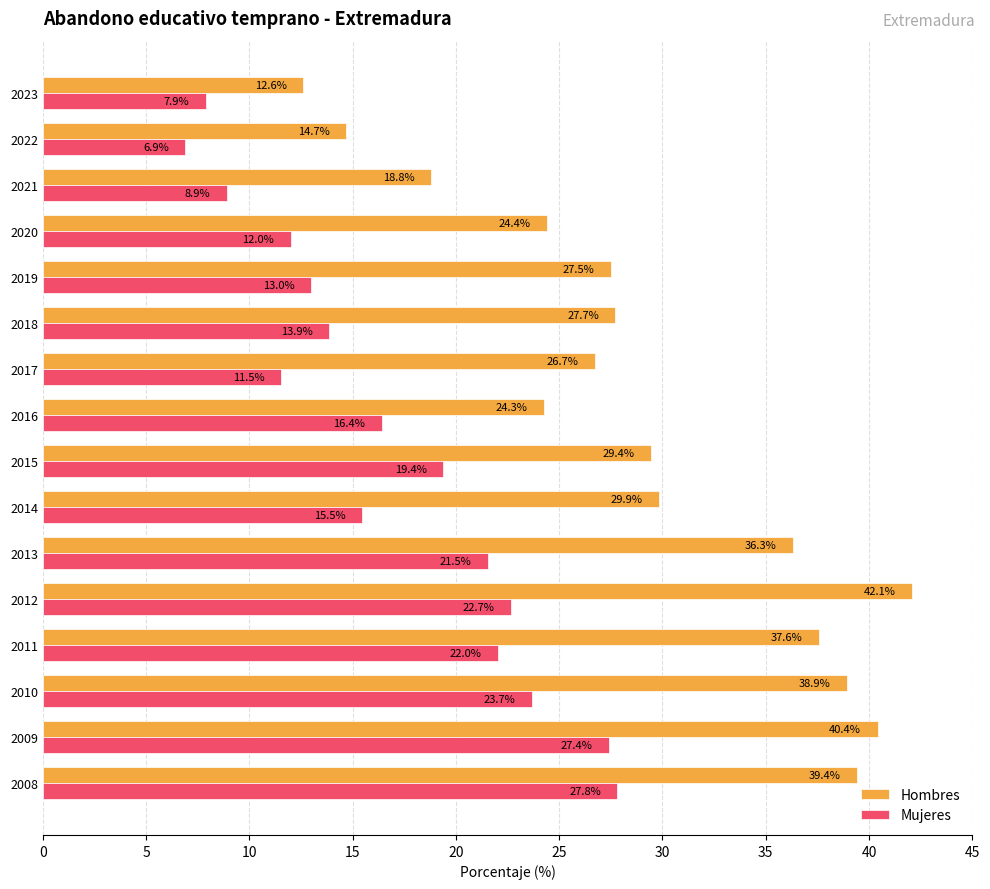

The Hombres series shows 7.4 at 2020. True or false?

False